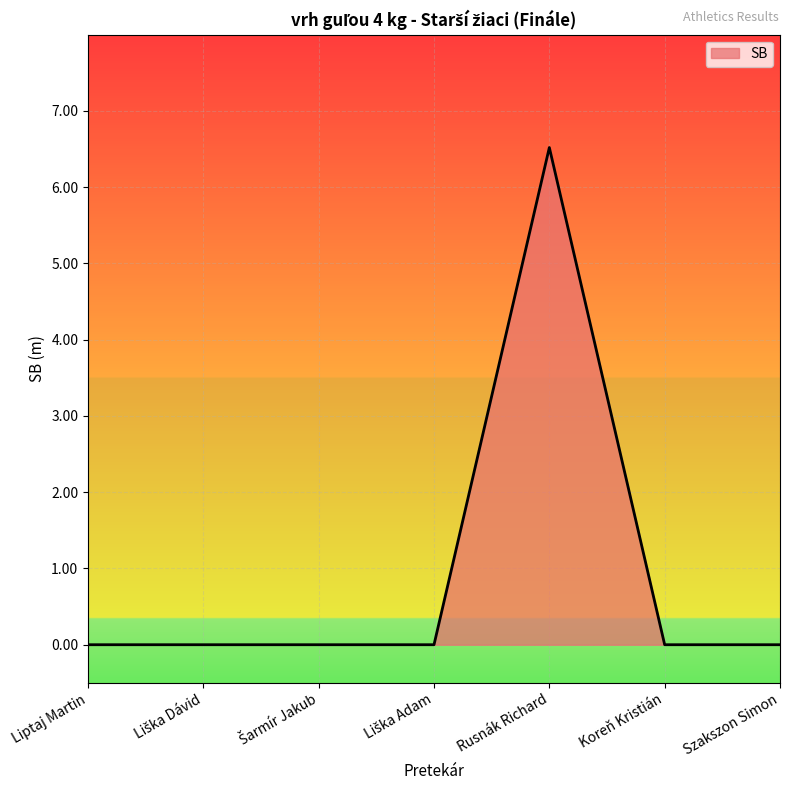

What position from the left is Szakszon Simon?

7